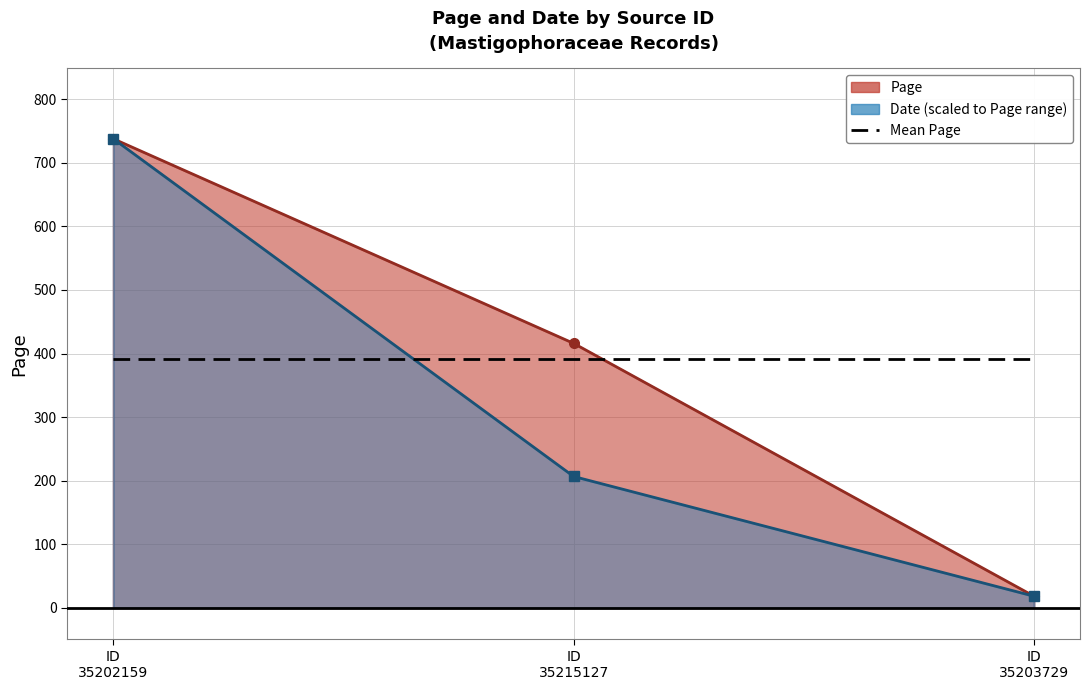

True or false: Date has a value of 316.0 at ID 35215127.

False